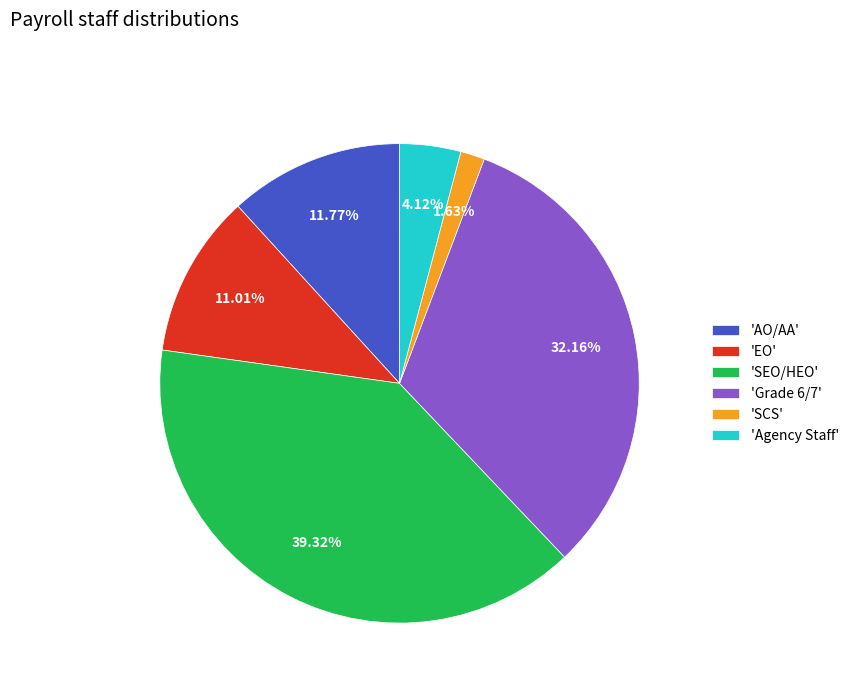

Between 'SCS' and 'SEO/HEO', which is larger?

'SEO/HEO'